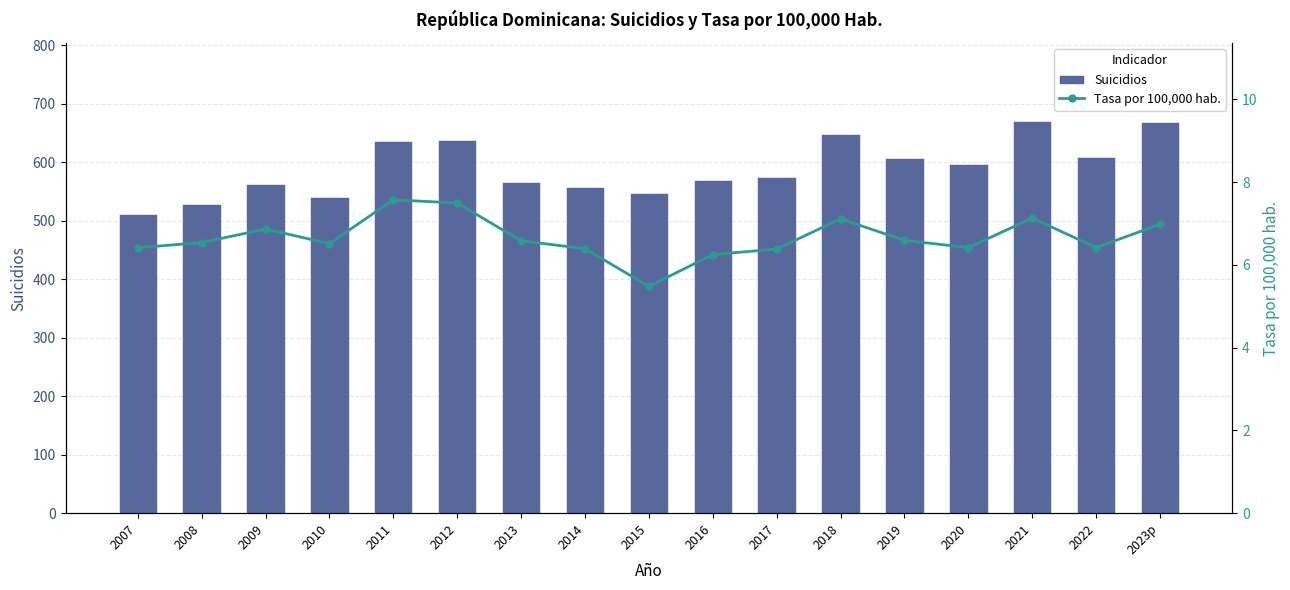

What is the minimum value shown in the chart?

5.5